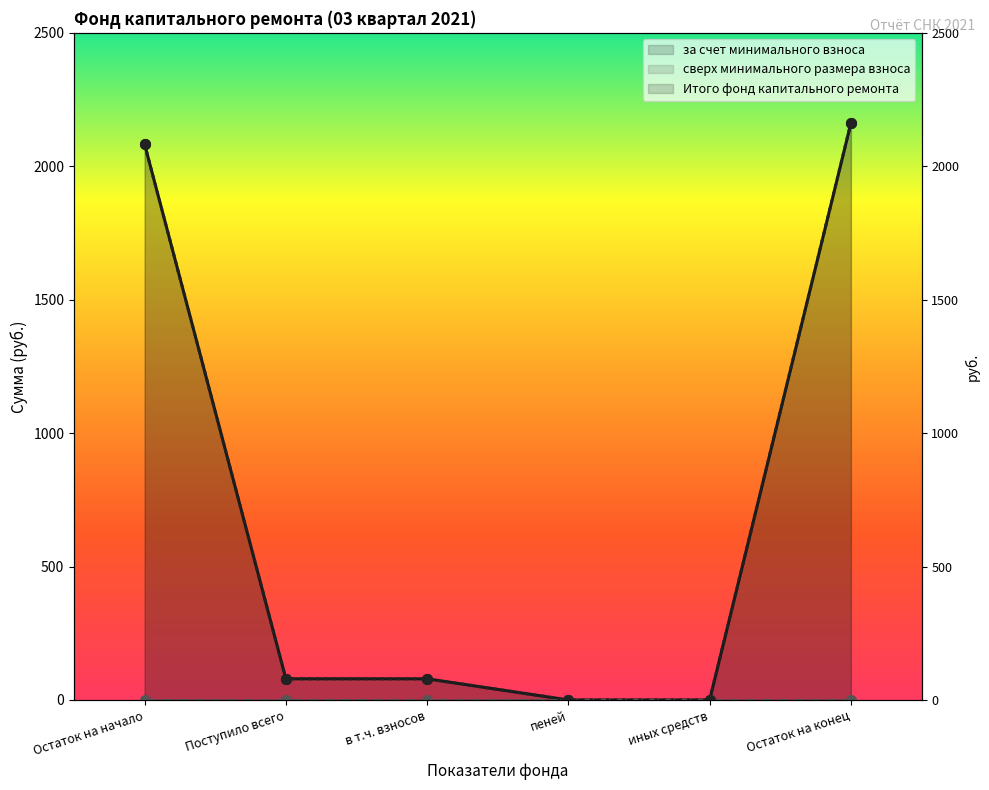

Which series has the largest total across all categories?

за счет минимального взноса